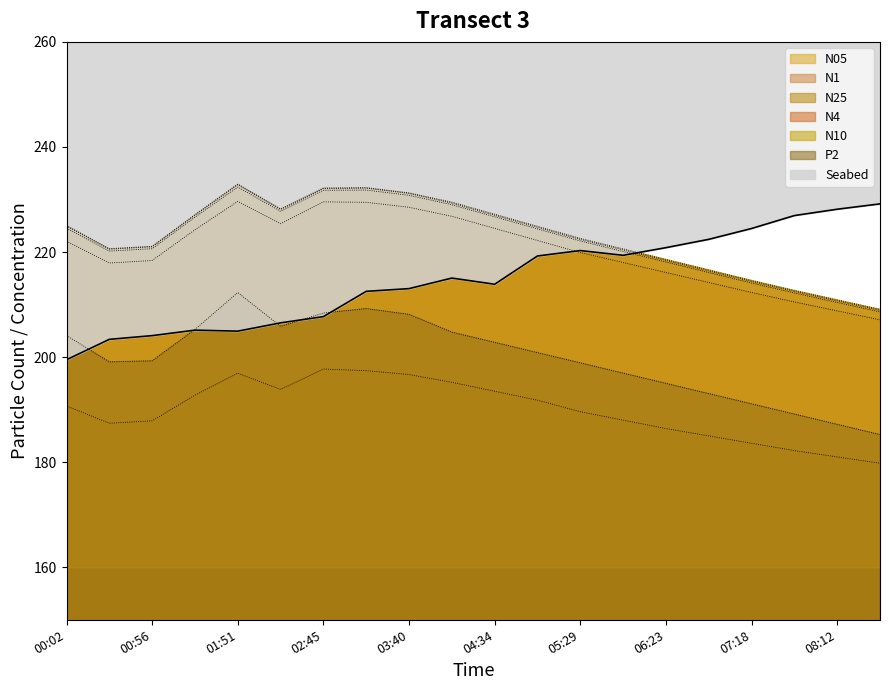

What is the sum of all N1 values?

4405.6